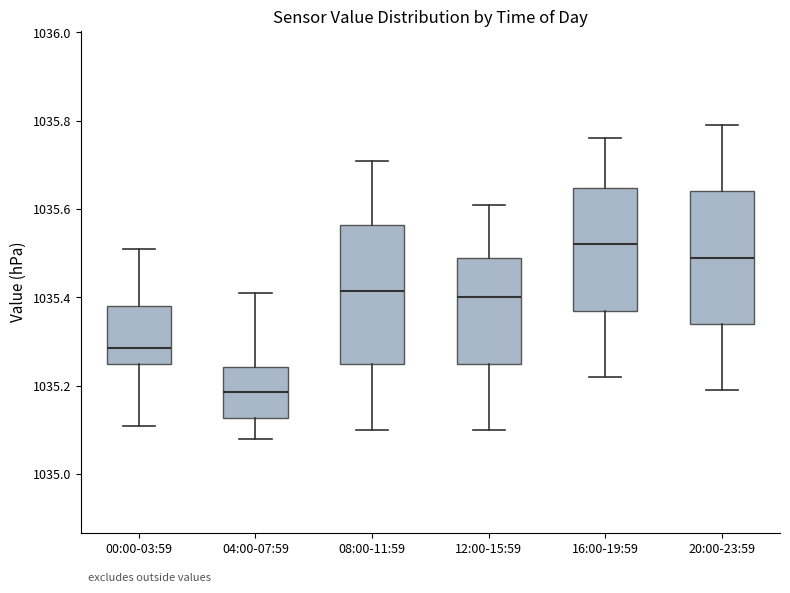

Which box has the highest median line?

16:00-19:59